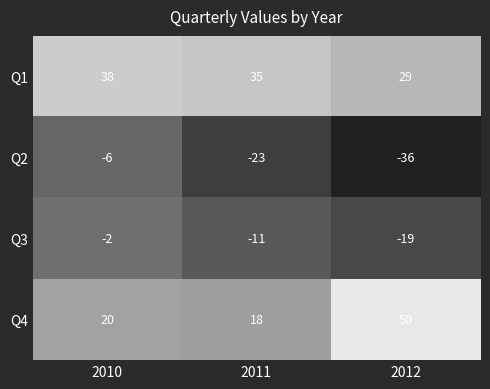

Which series has the widest spread of values?

Q4